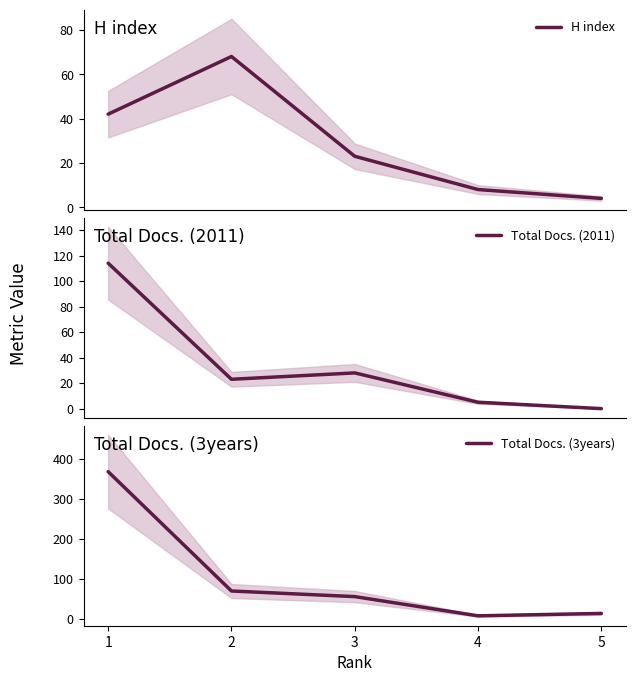

Reading left to right, what are all the values shown in this chart?

H index: 1=42	2=68	3=23	4=8	5=4
Total Docs. (2011): 1=114	2=23	3=28	4=5	5=0
Total Docs. (3years): 1=368	2=70	3=56	4=8	5=14